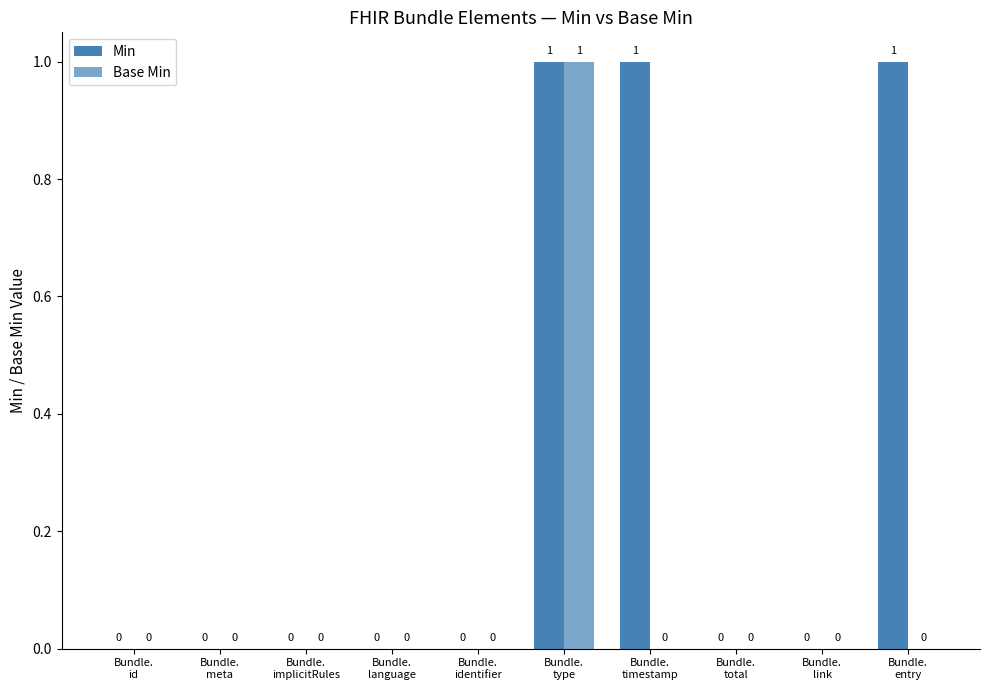

Is it true that Base Min equals 0 at Bundle.
timestamp?

True